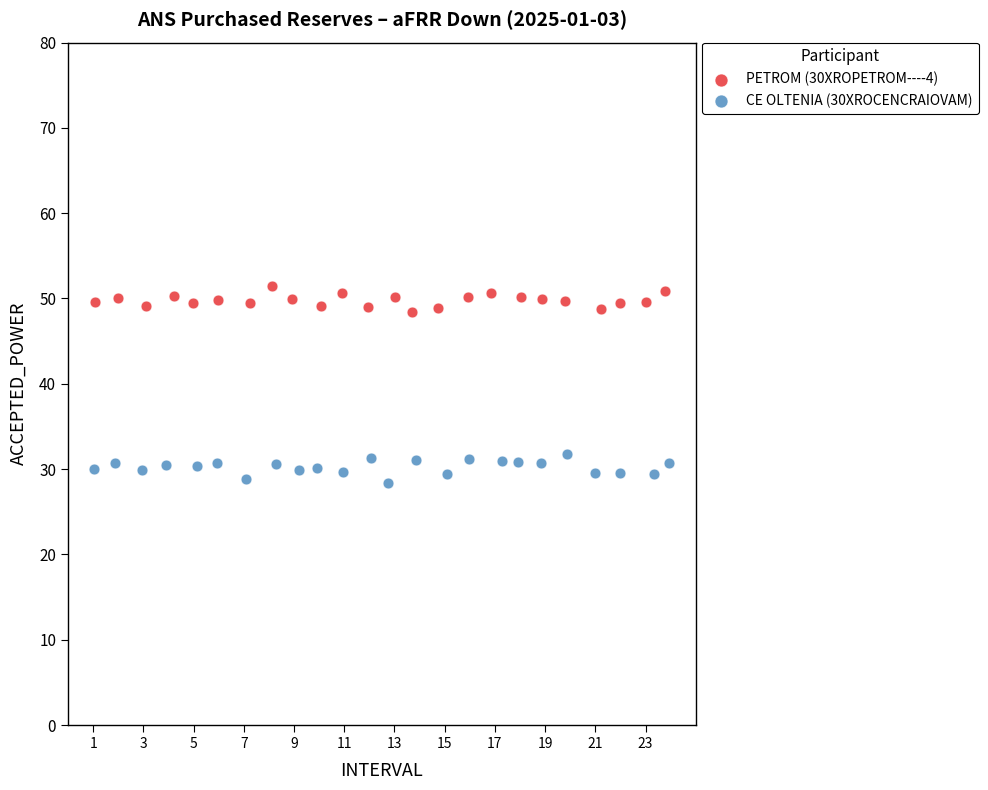

Which series contains the highest Y value?

PETROM (30XROPETROM----4)